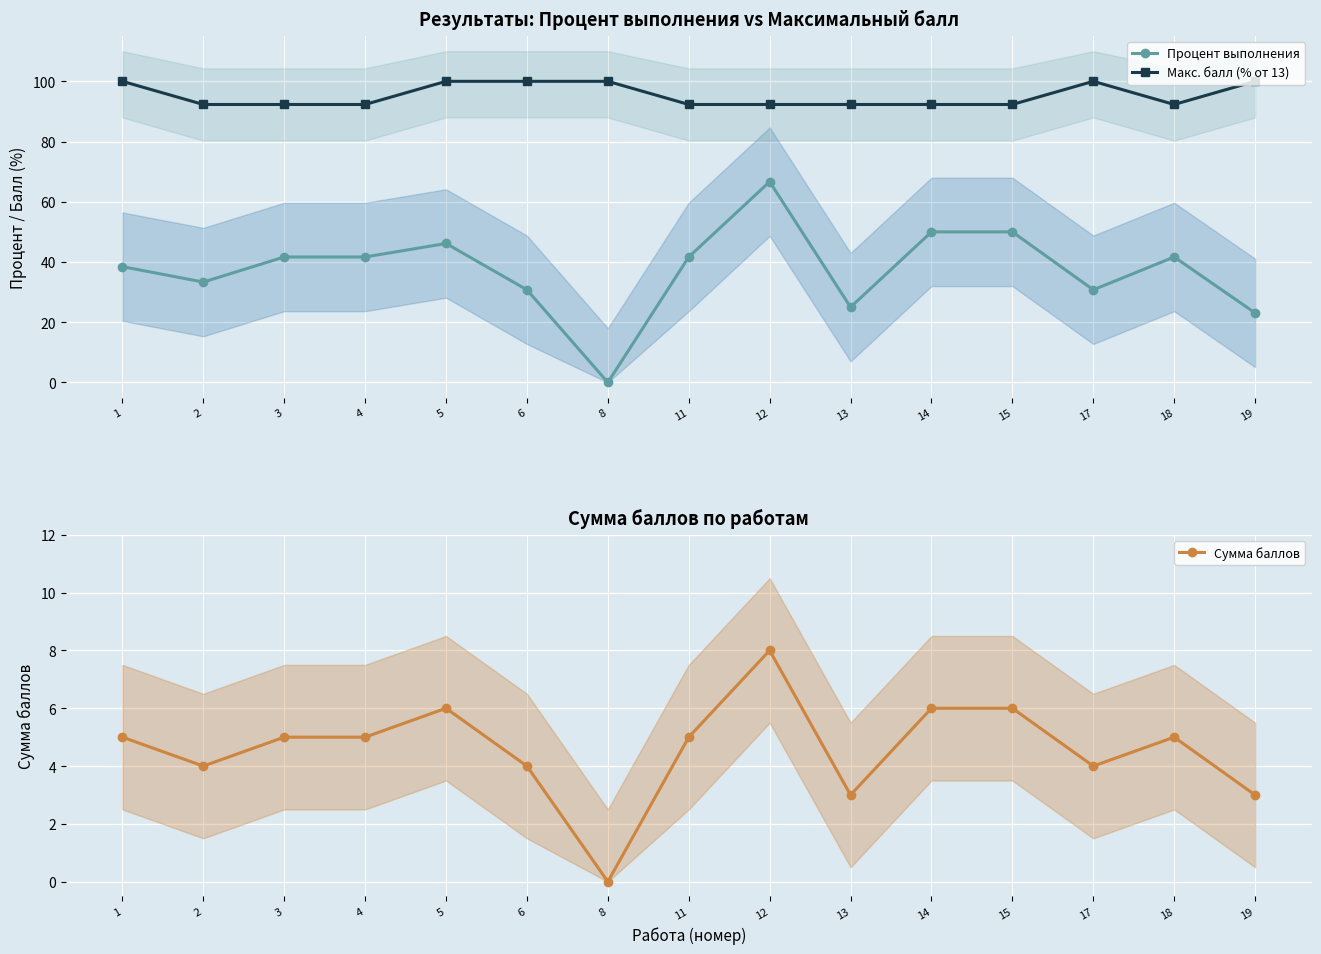

What is the difference between the highest and lowest values at 13?

89.3